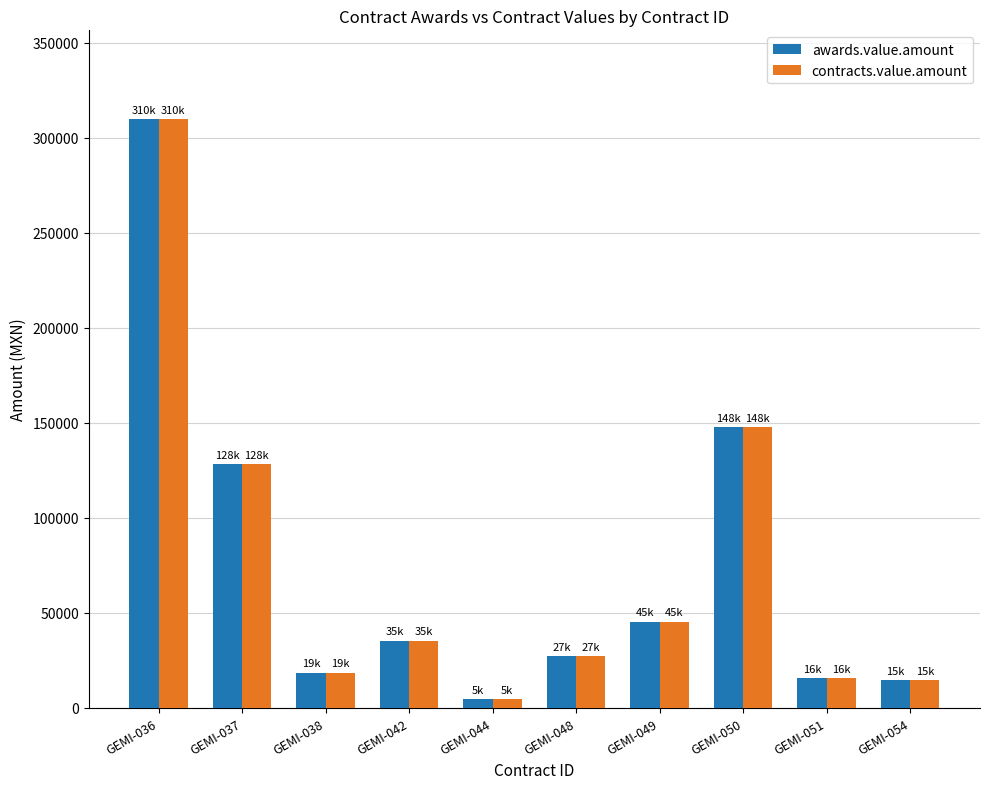

At which label does awards.value.amount reach its minimum?

GEMI-044